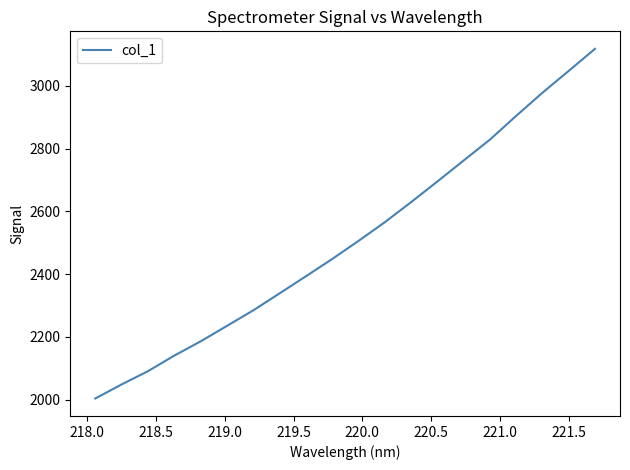

What is the difference between the maximum and minimum values?

1114.2